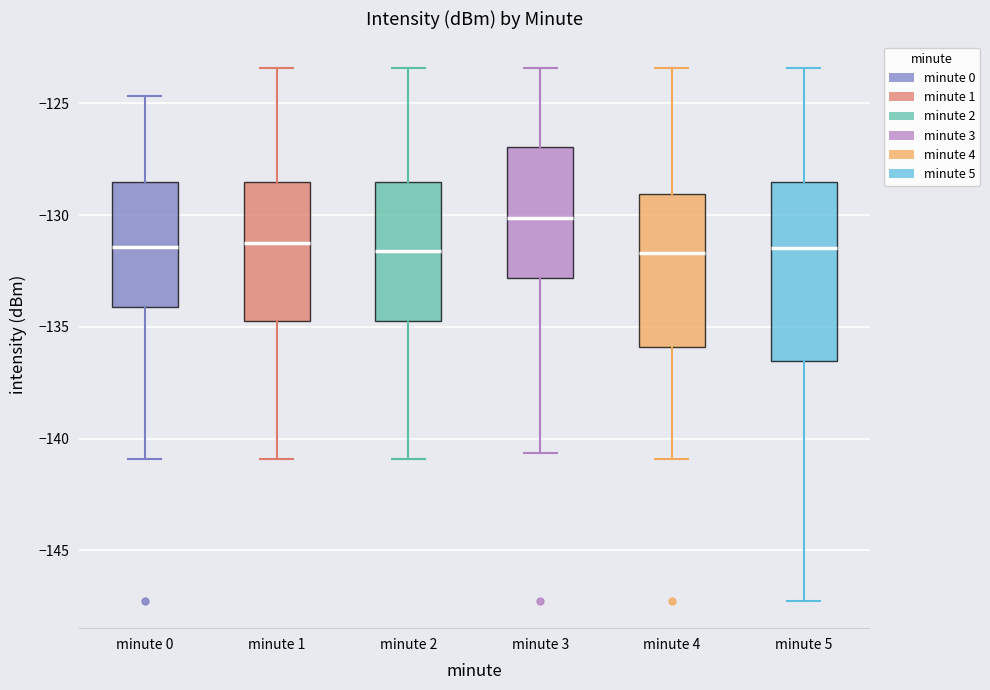

Where does the median line of the box for minute 5 sit on the y-axis? The values are not printed on the chart, so give them approximately, as read against the axis.

-131.5